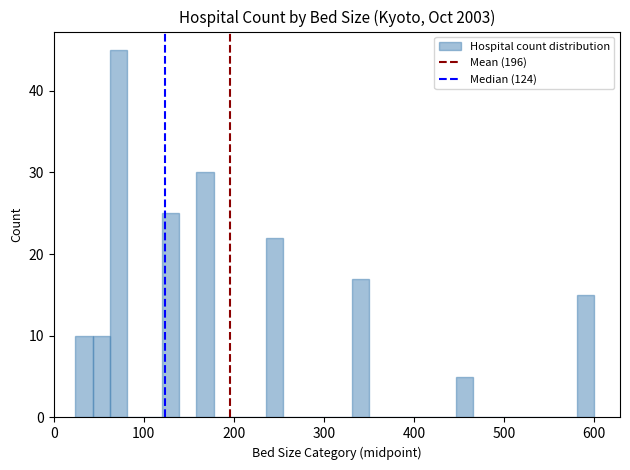

Around what value on the x-axis is the tallest bar? Give the approximate position of its centre, as read against the axis.

70